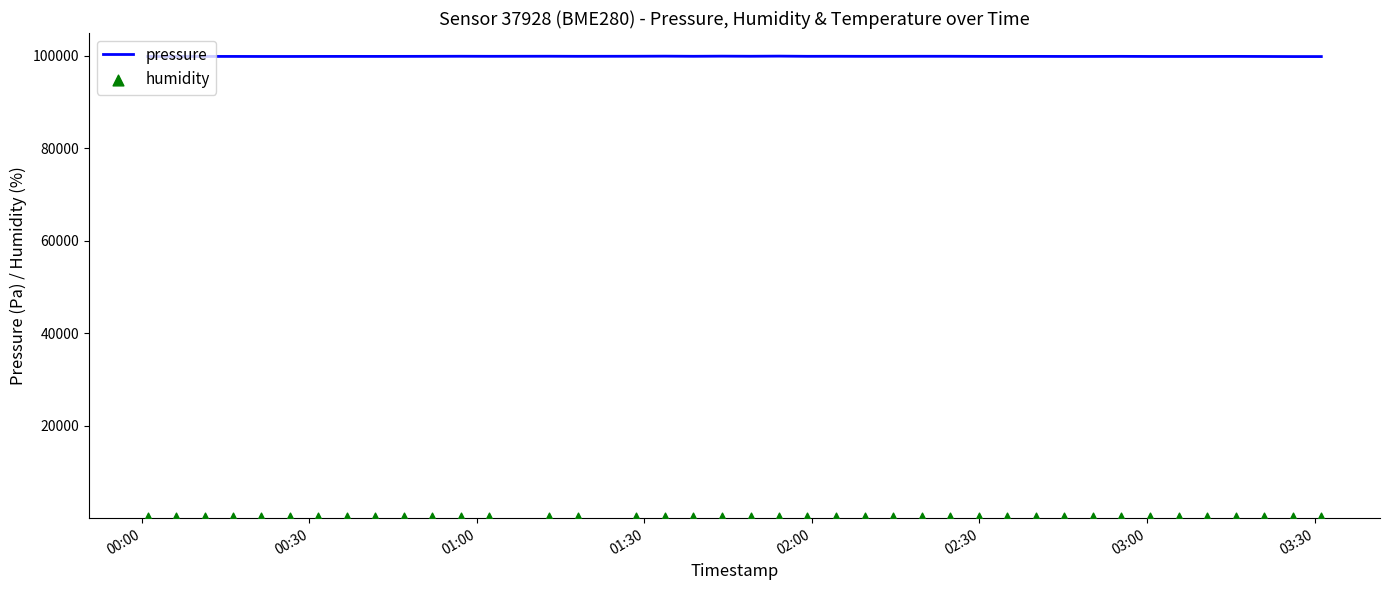

Which series reaches the minimum Y coordinate?

humidity